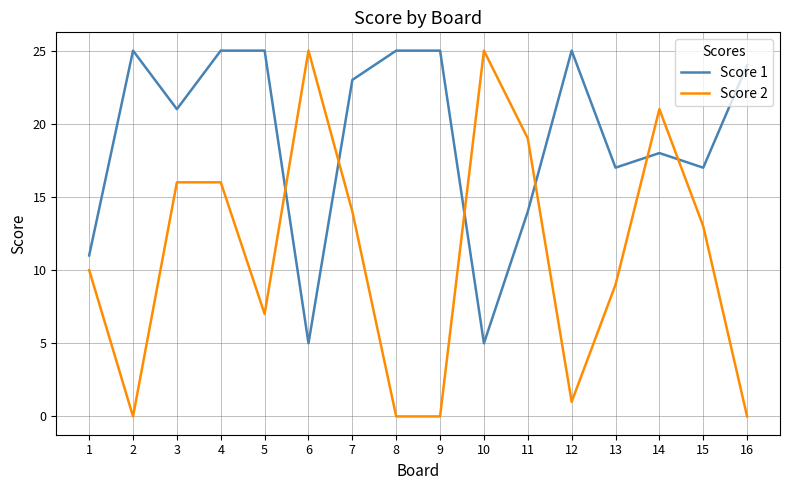

True or false: Score 1 has more than 2 interior local peaks.

True